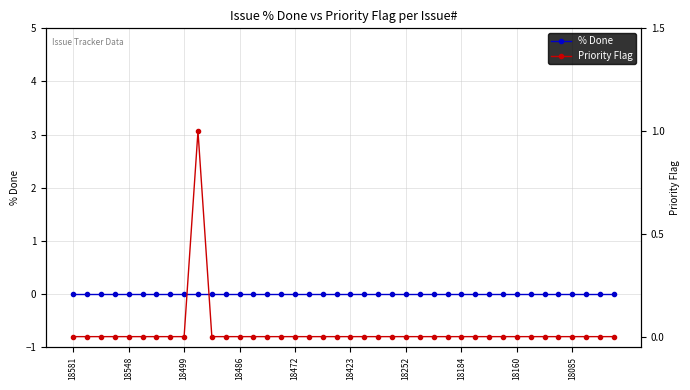

At which label does Priority Flag reach its minimum?

18581